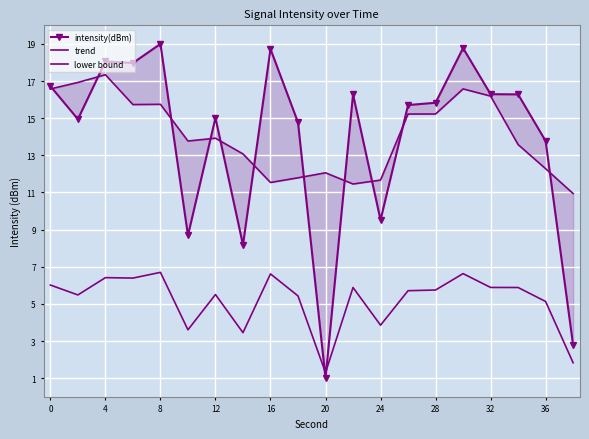

What is the greatest value displayed?

19.0